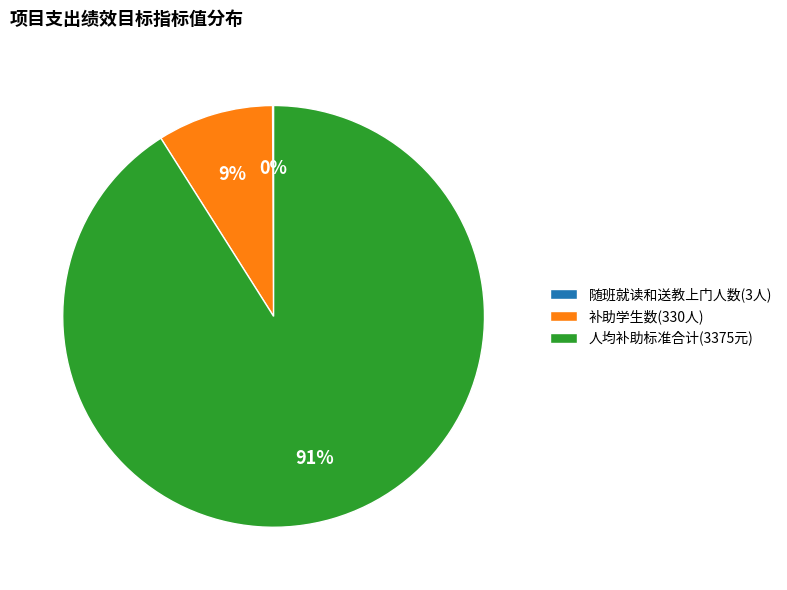

Which slice is the largest?

人均补助标准合计(3375元)